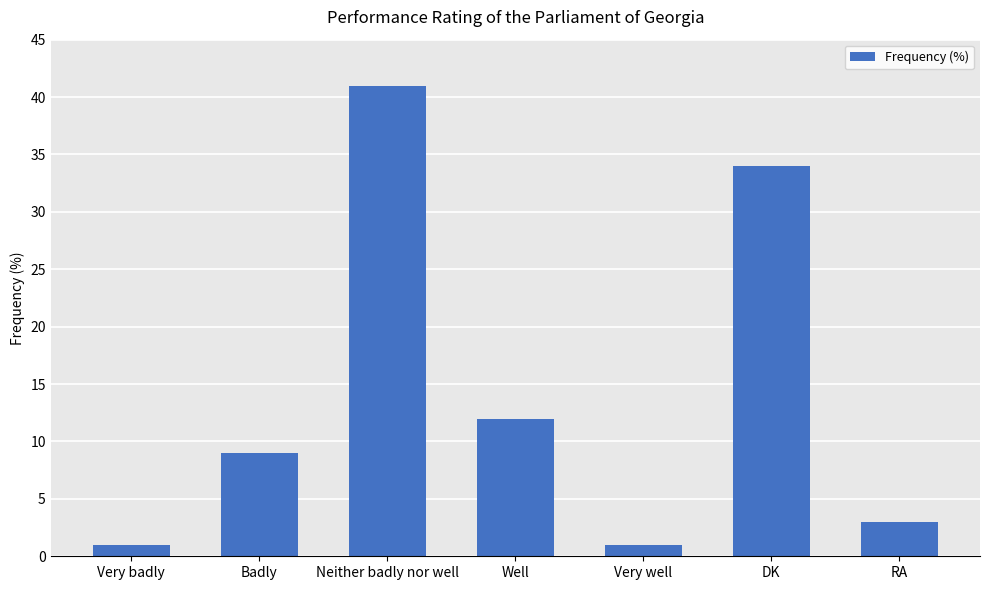

Where is the data nearest to the value 21?

Well